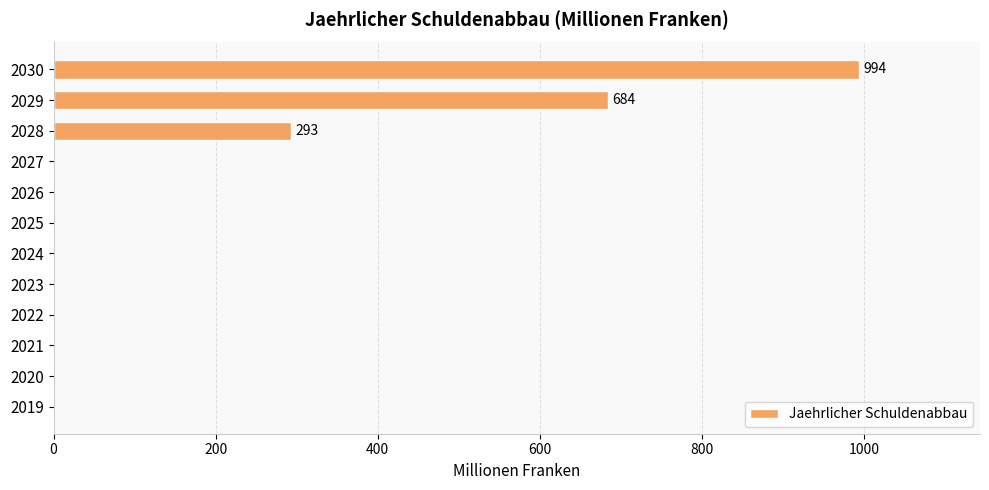

Reading bottom to top, extract all data points from this chart.

2019=0	2020=0	2021=0	2022=0	2023=0	2024=0	2025=0	2026=0	2027=0	2028=293	2029=684	2030=994